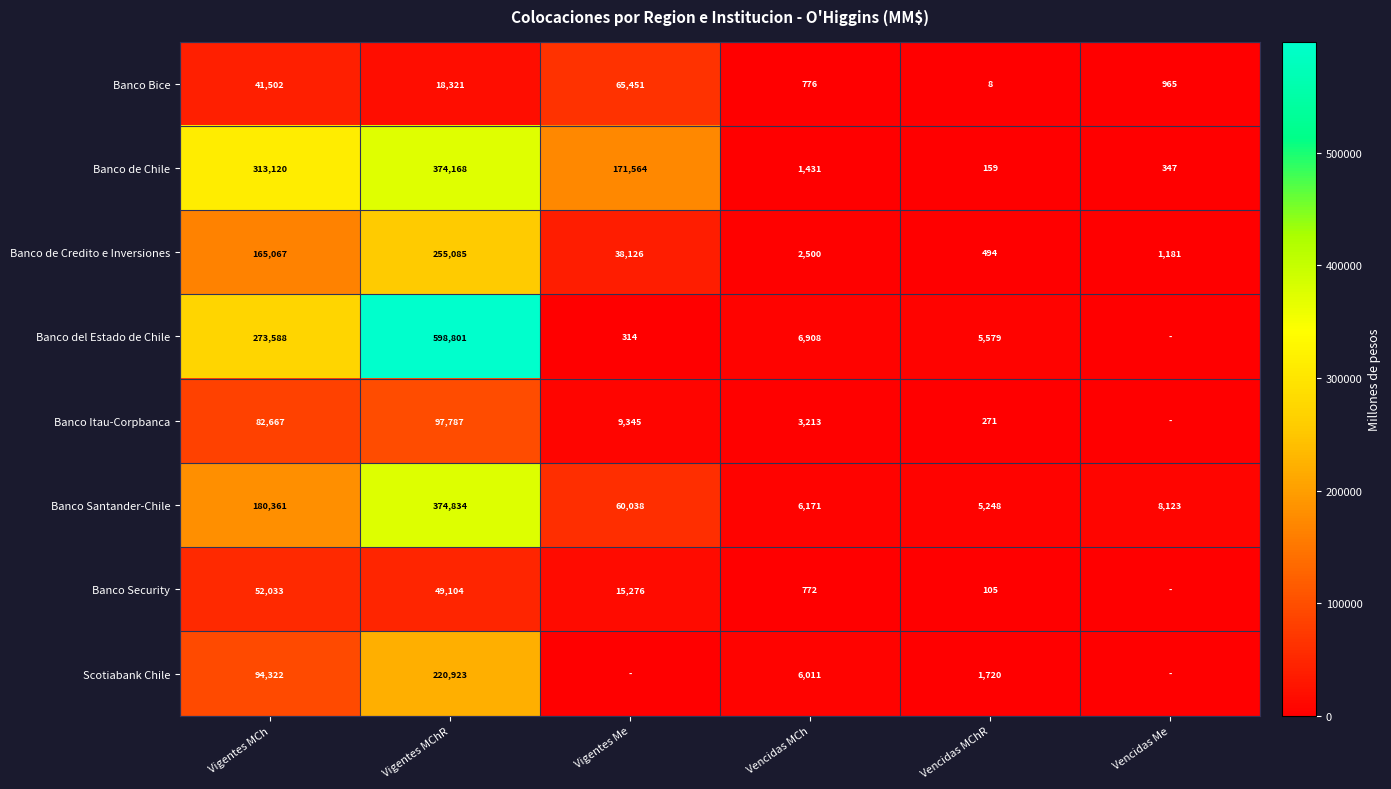

Rank the series at Vencidas MChR from lowest to highest value.

Banco Bice, Banco Security, Banco de Chile, Banco Itau-Corpbanca, Banco de Credito e Inversiones, Scotiabank Chile, Banco Santander-Chile, Banco del Estado de Chile